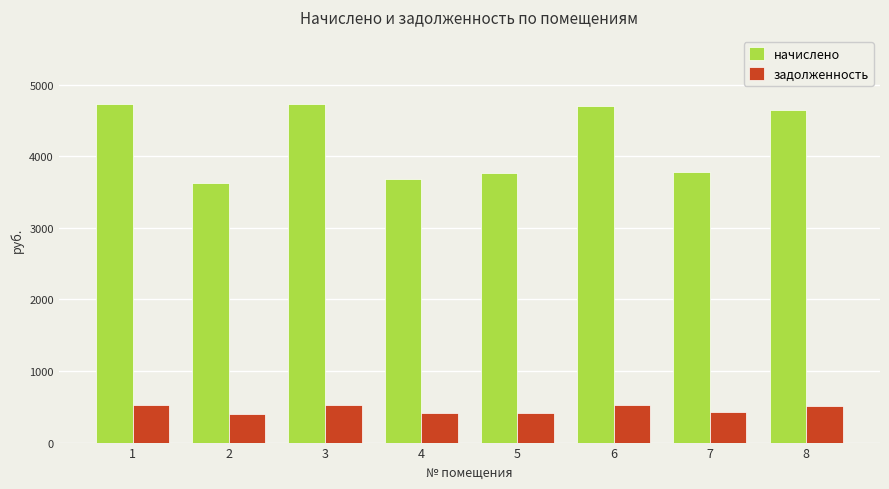

Rank the series by their average value, from highest to lowest.

начислено, задолженность